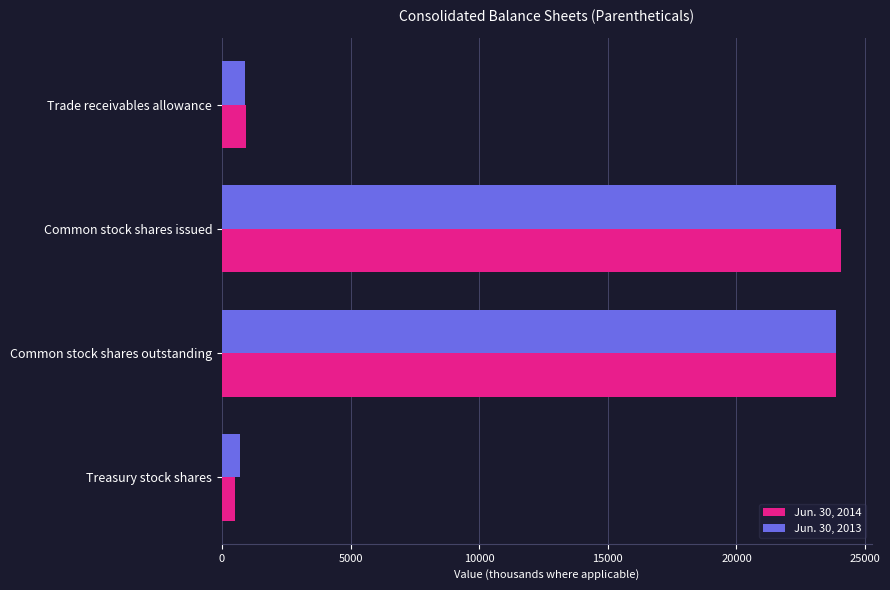

What is the smallest value displayed?

500